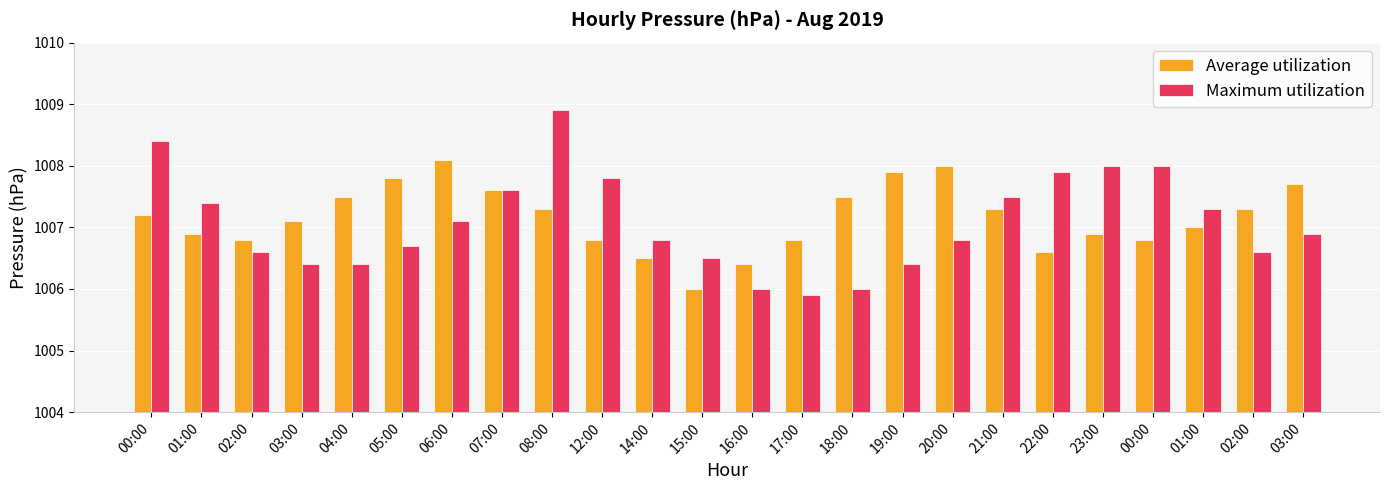

Does the chart contain any negative values?

No